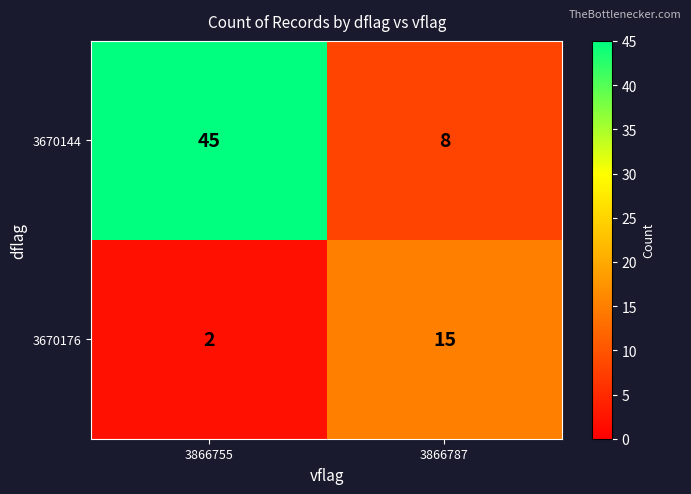

Reading left to right, extract all data points from this chart.

3670144: 3866755=45	3866787=8
3670176: 3866755=2	3866787=15